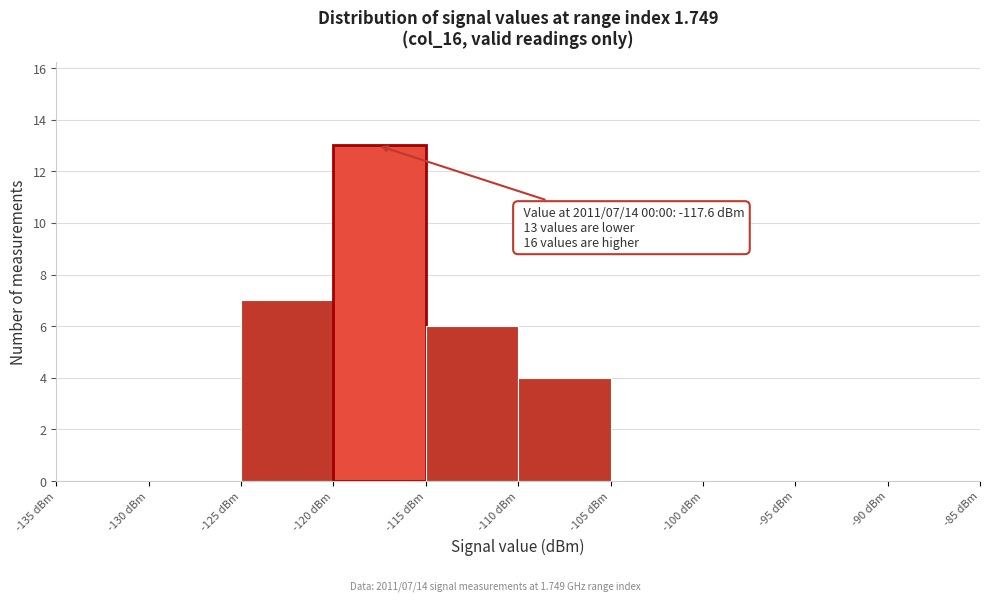

Over which range of the x-axis is the bar tallest?

-120 to -115